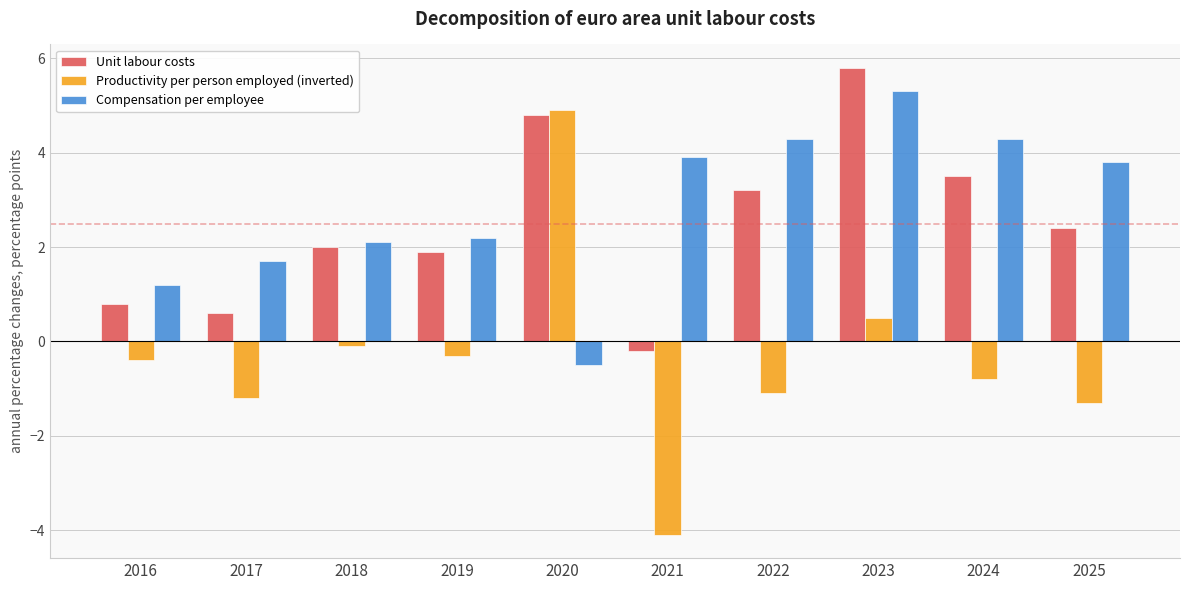

How many data points does each series have?

10